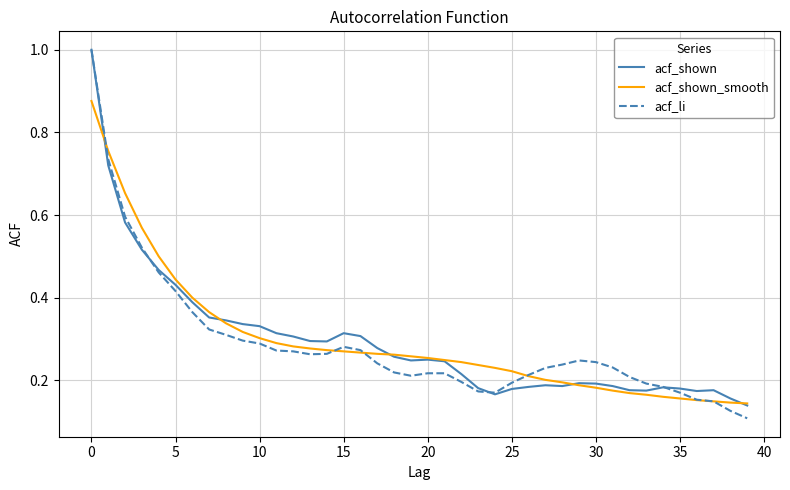

Which series has the widest spread of values?

acf_li